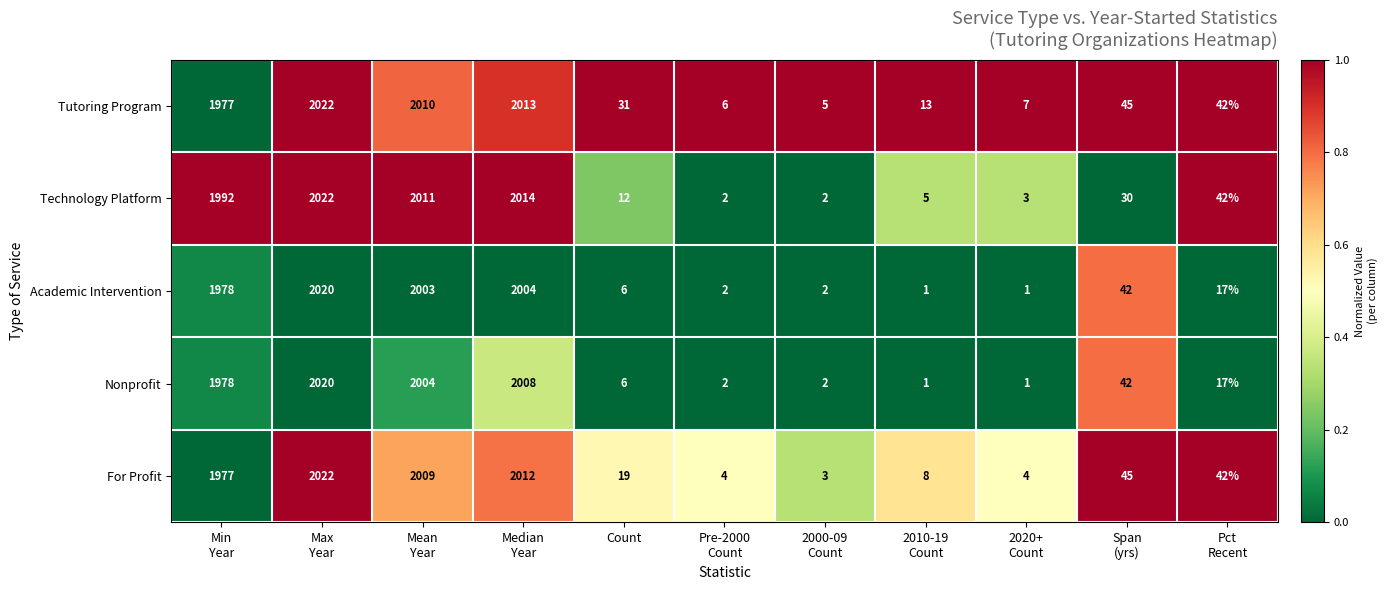

Which category has the highest value across all series?

Max
Year